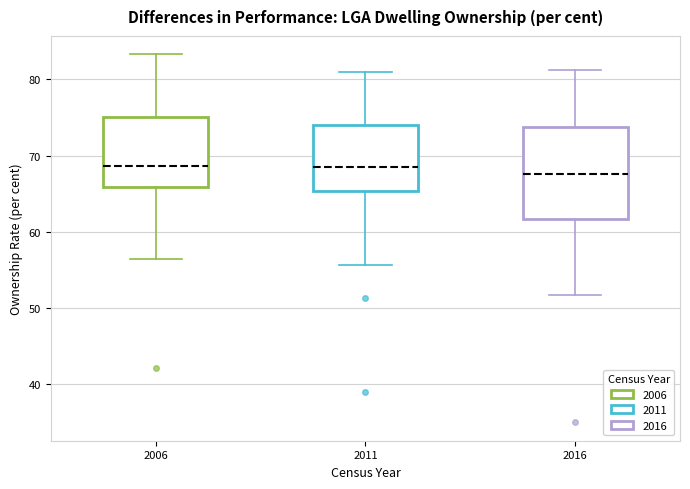

Reading left to right, read every box against the y-axis: the position of its median line, the range the box covers, and the ends of its whiskers. The values are not printed on the chart, so give them approximately, as read against the axis.

2006: median 69, box 66 to 75, whiskers 56 to 83
2011: median 69, box 65 to 74, whiskers 56 to 81
2016: median 68, box 62 to 74, whiskers 52 to 81